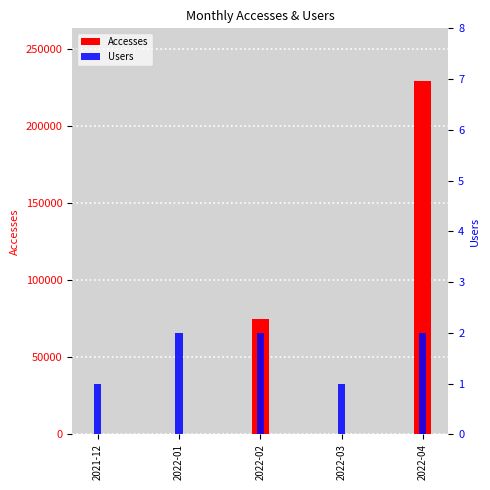

Between 2021-12 and 2022-01, which is larger?

2022-01